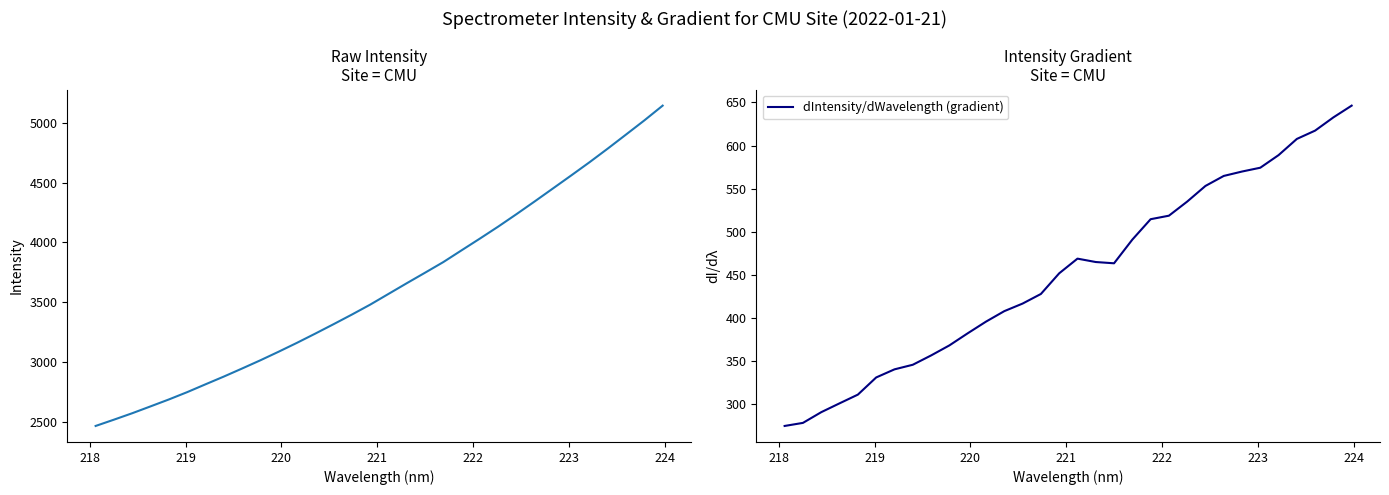

What is the highest value of the dIntensity/dWavelength (gradient) series?

646.3